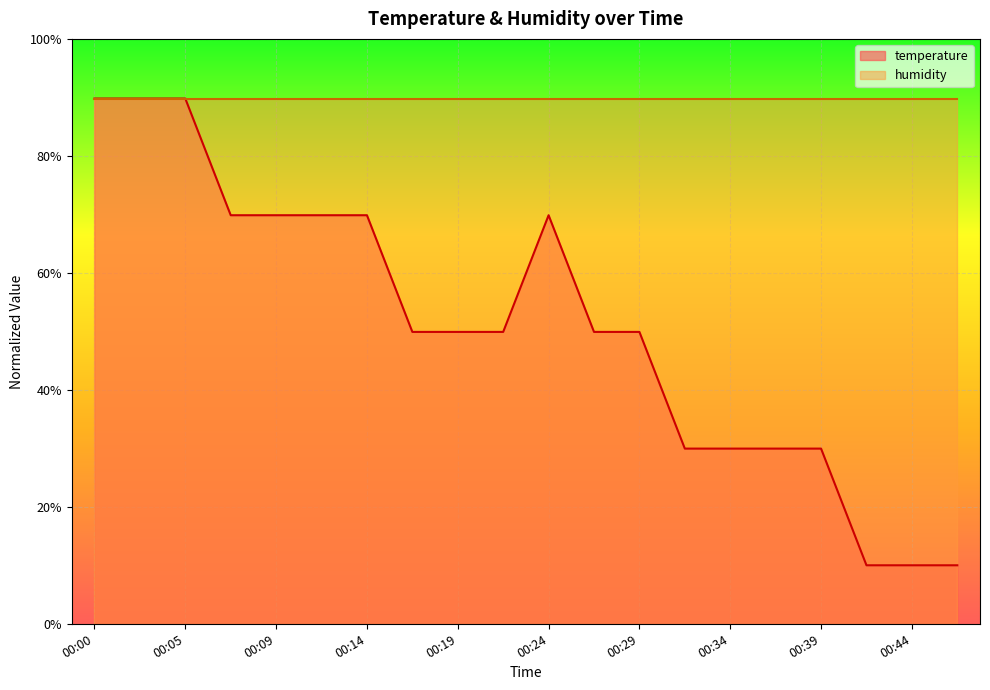

What is the greatest value displayed?

89.8